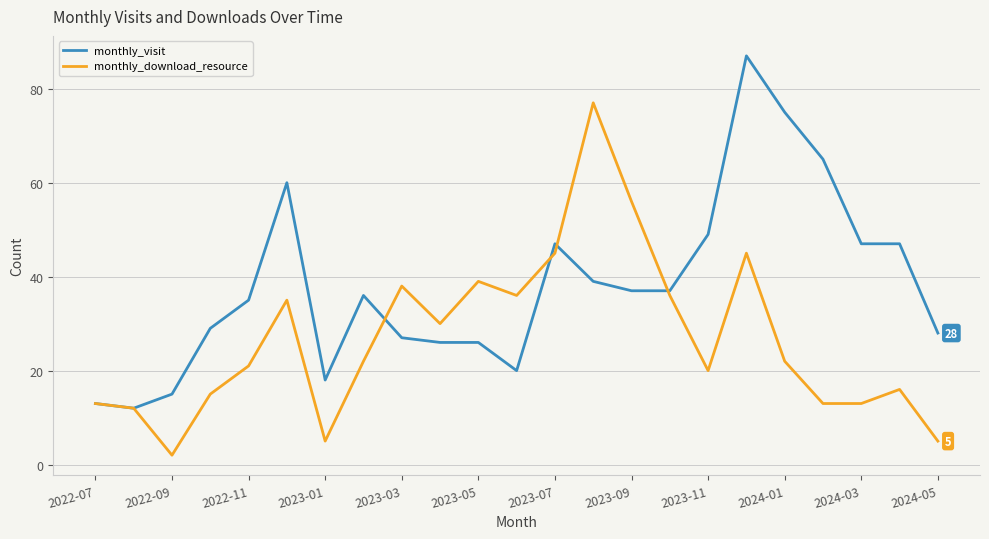

What is the greatest value displayed?

87